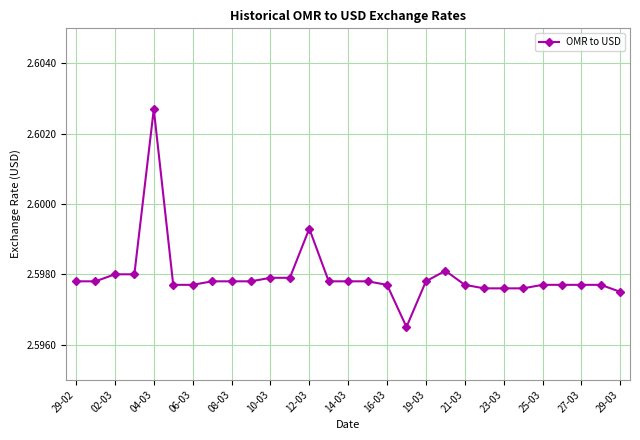

What is the sum of all values?

75.3